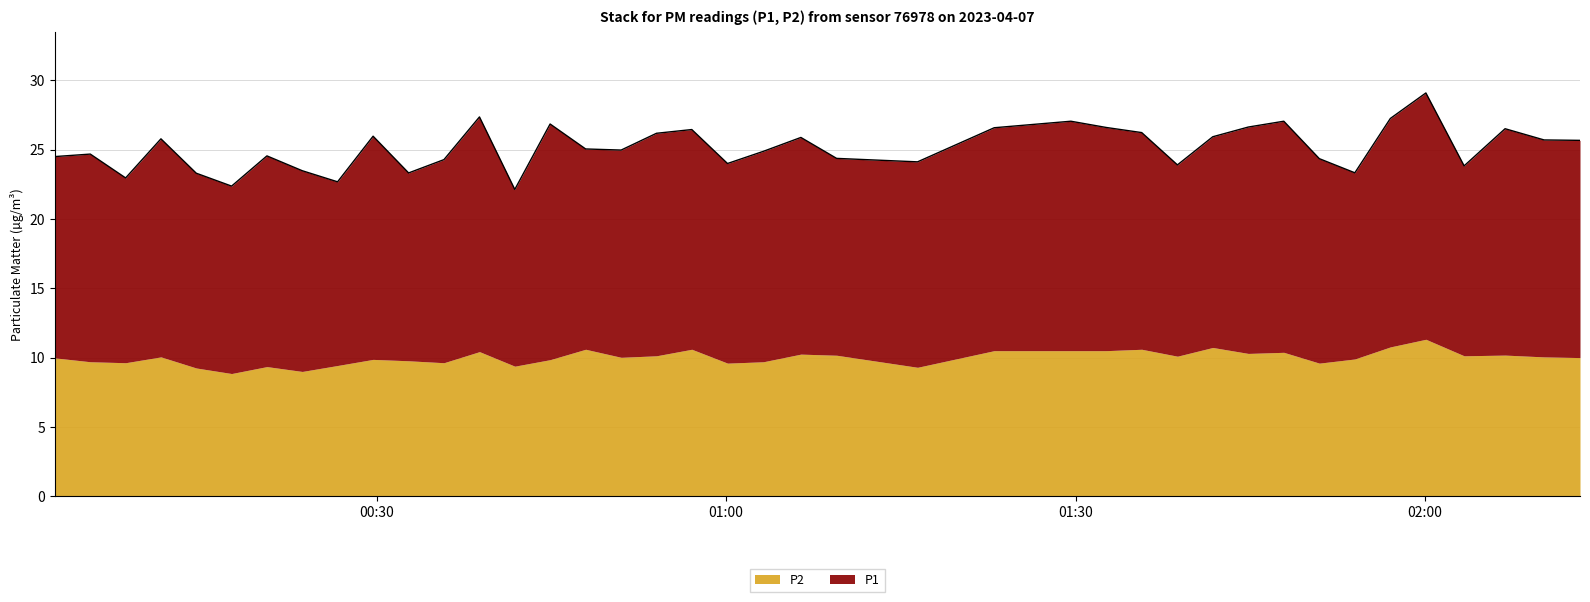

What is the average value of the P1 series?

15.1